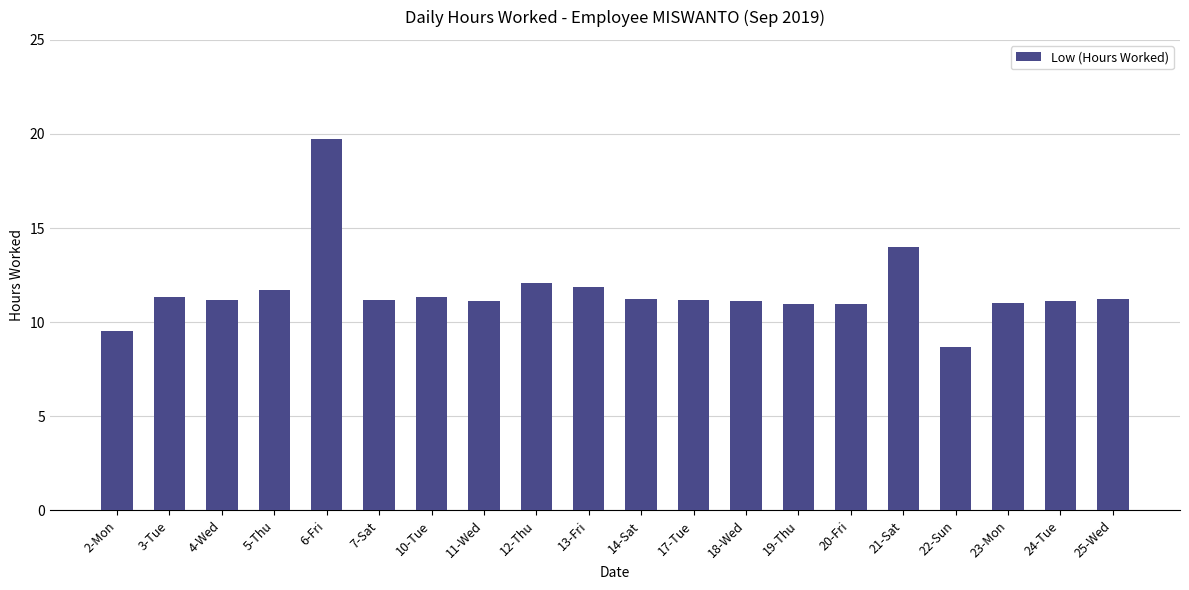

Which label corresponds to the smallest value in the chart?

22-Sun